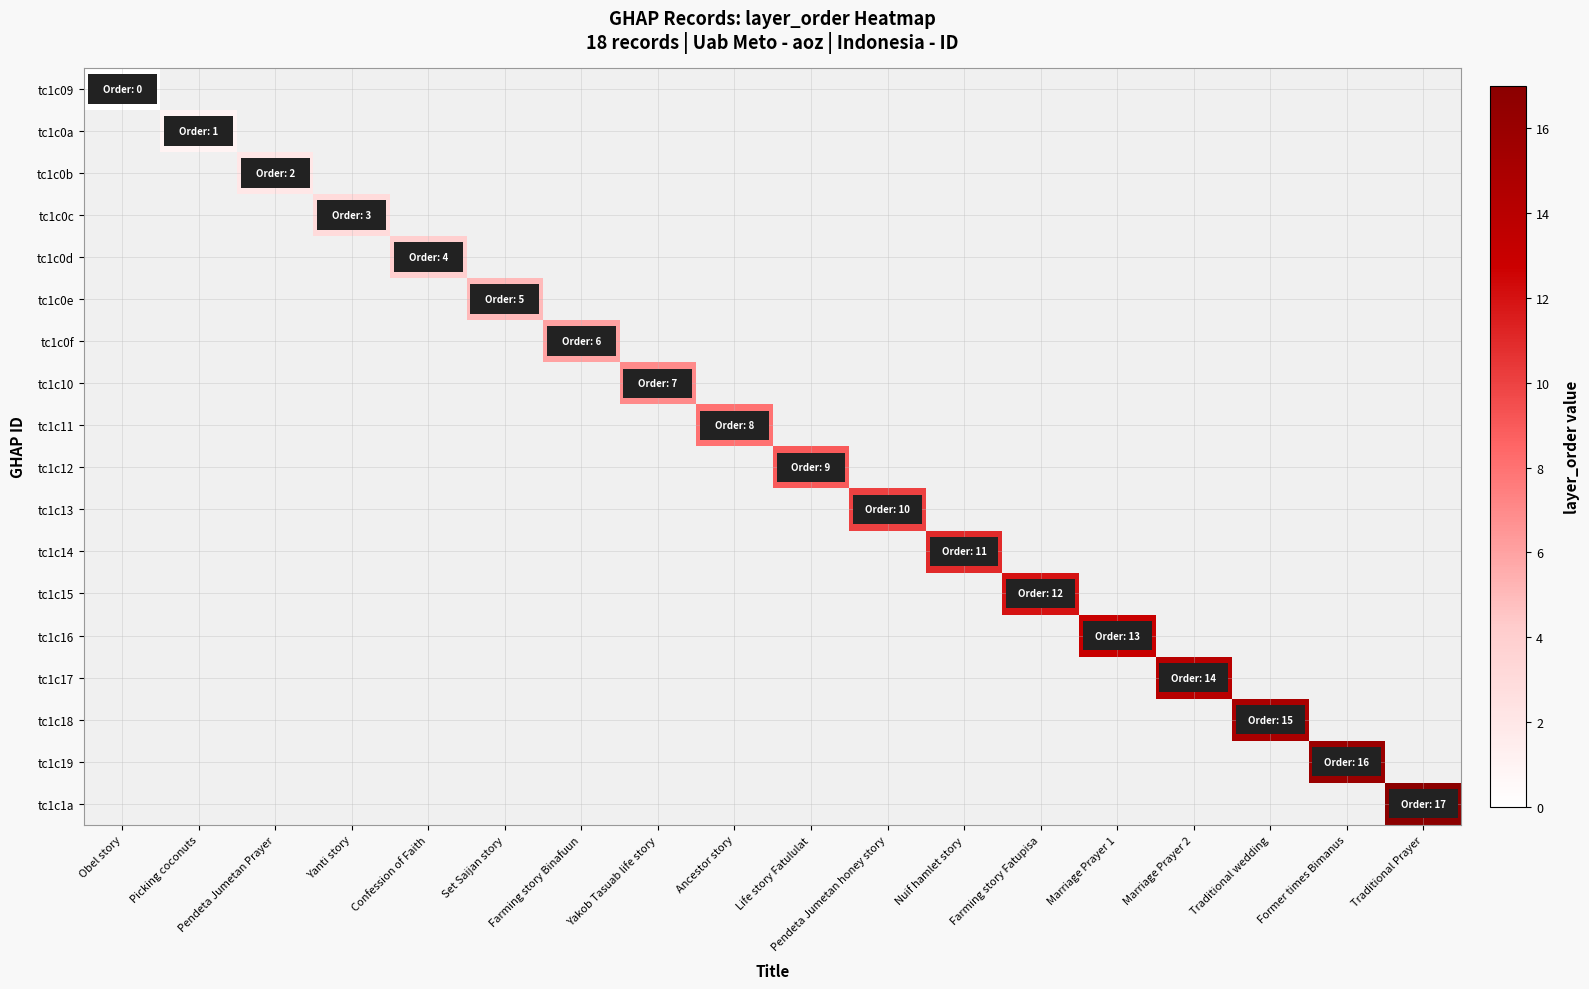

List the series in order of their peak value, lowest first.

tc1c09, tc1c0a, tc1c0b, tc1c0c, tc1c0d, tc1c0e, tc1c0f, tc1c10, tc1c11, tc1c12, tc1c13, tc1c14, tc1c15, tc1c16, tc1c17, tc1c18, tc1c19, tc1c1a